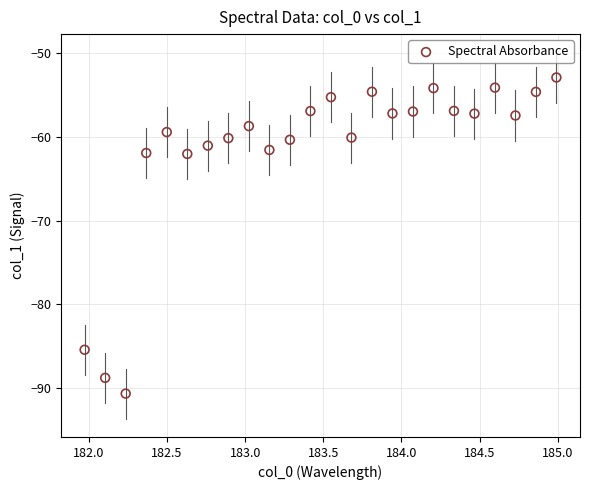

What is the range of X values (max minus min)?

3.0